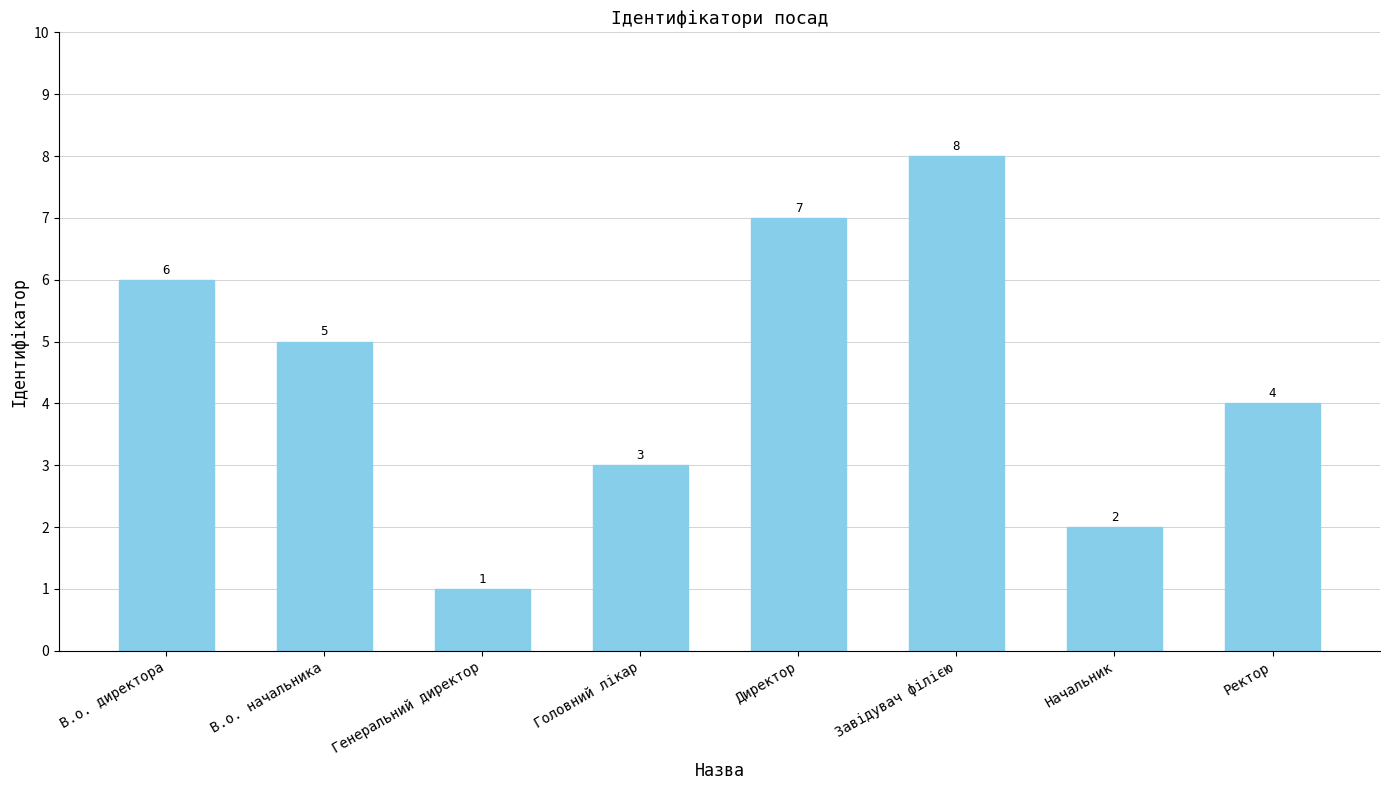

Read the value at В.о. директора.

6